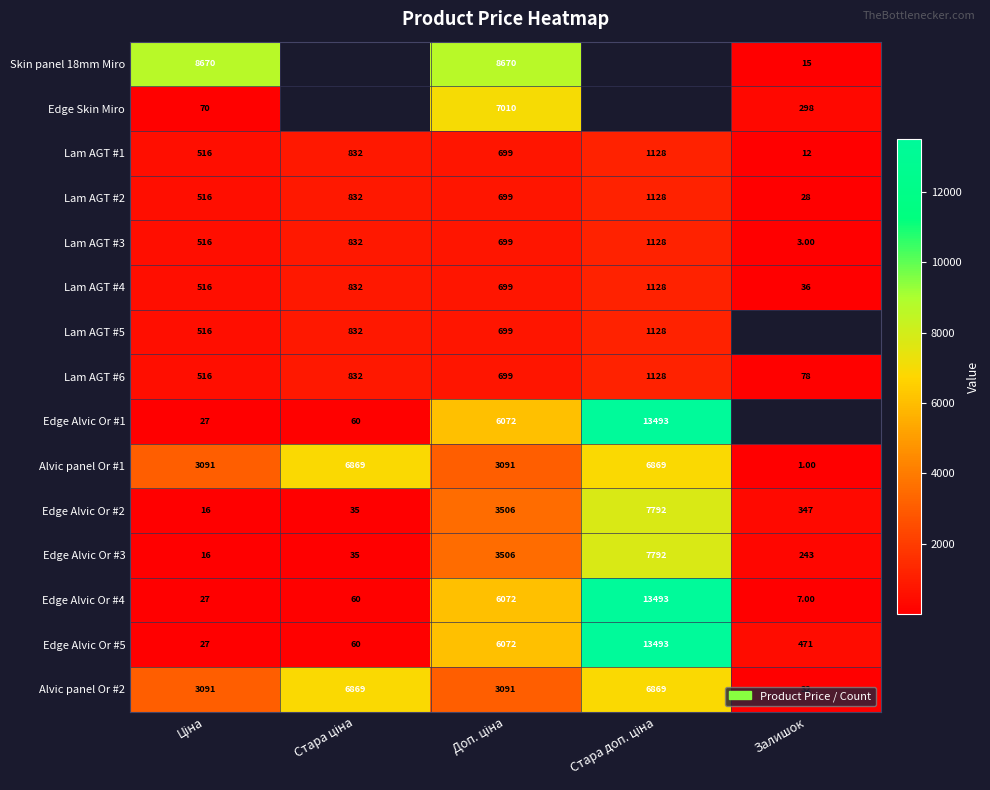

Which category has the lowest value in the Lam AGT #1 series?

Залишок